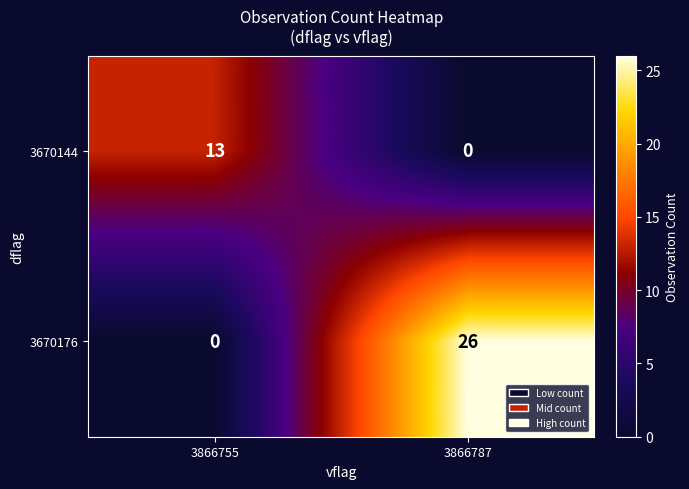

True or false: 3670176 has a value of 17 at 3866755.

False